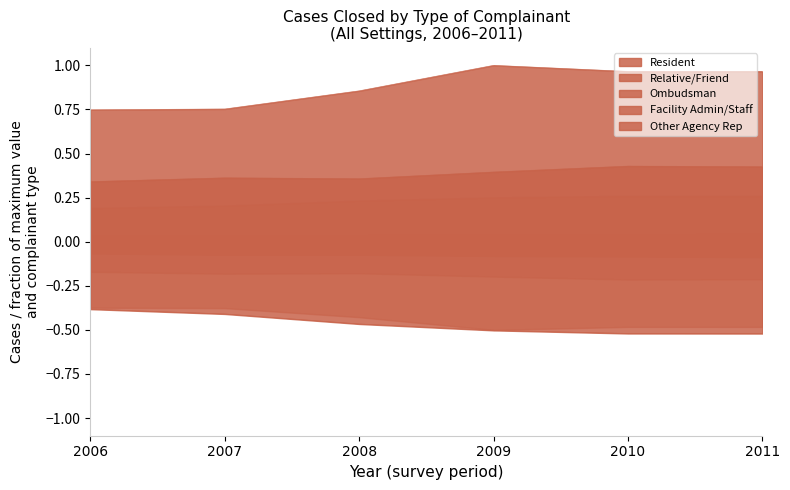

The value of Relative/Friend at 2008 is -0.5. True or false?

True